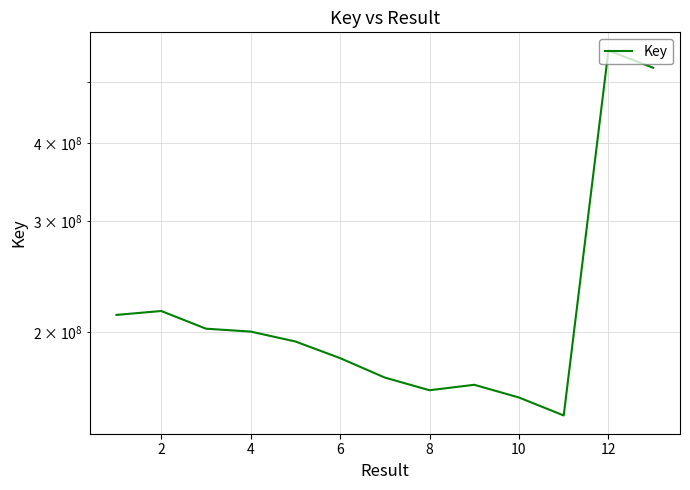

How many lines are shown in the chart?

1